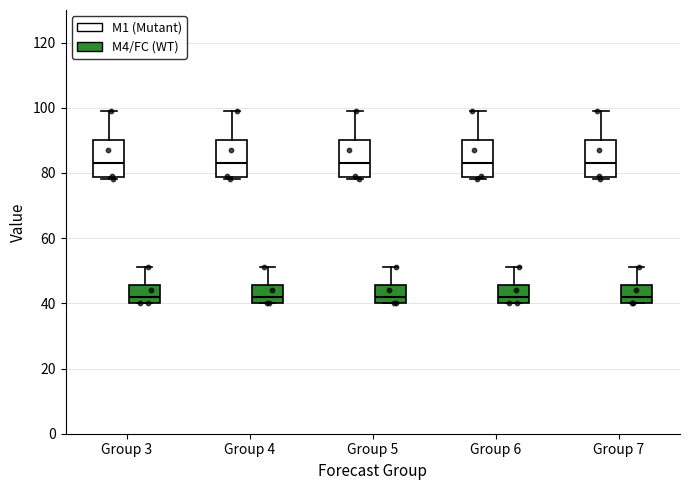

Where does the median line of the box for Group 7 (M4/FC (WT)) sit on the y-axis? The values are not printed on the chart, so give them approximately, as read against the axis.

42